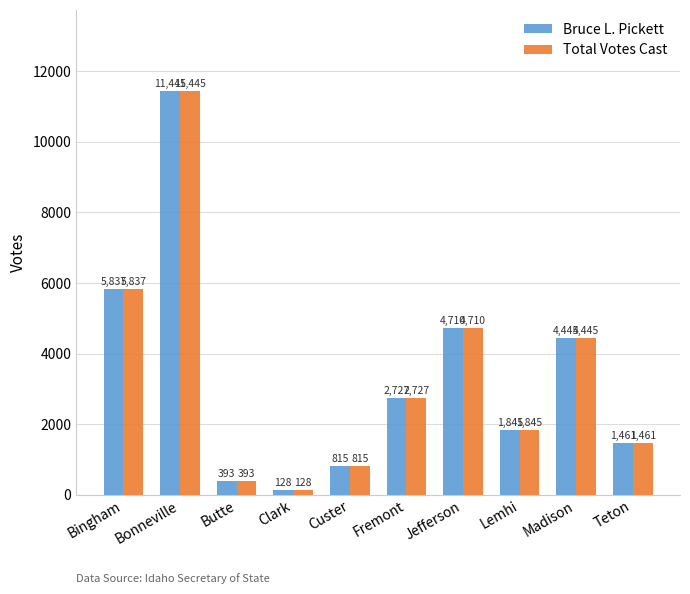

Reading left to right, extract all data points from this chart.

Bruce L. Pickett: 5837	11445	393	128	815	2727	4710	1845	4445	1461
Total Votes Cast: 5837	11445	393	128	815	2727	4710	1845	4445	1461